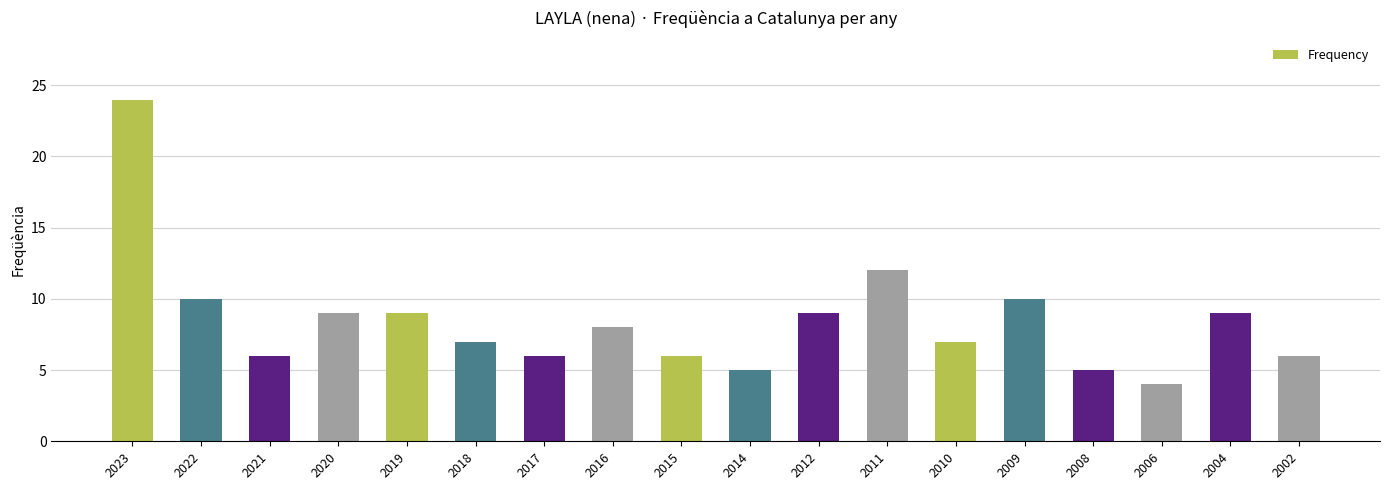

What is the difference between the maximum and minimum values?

20